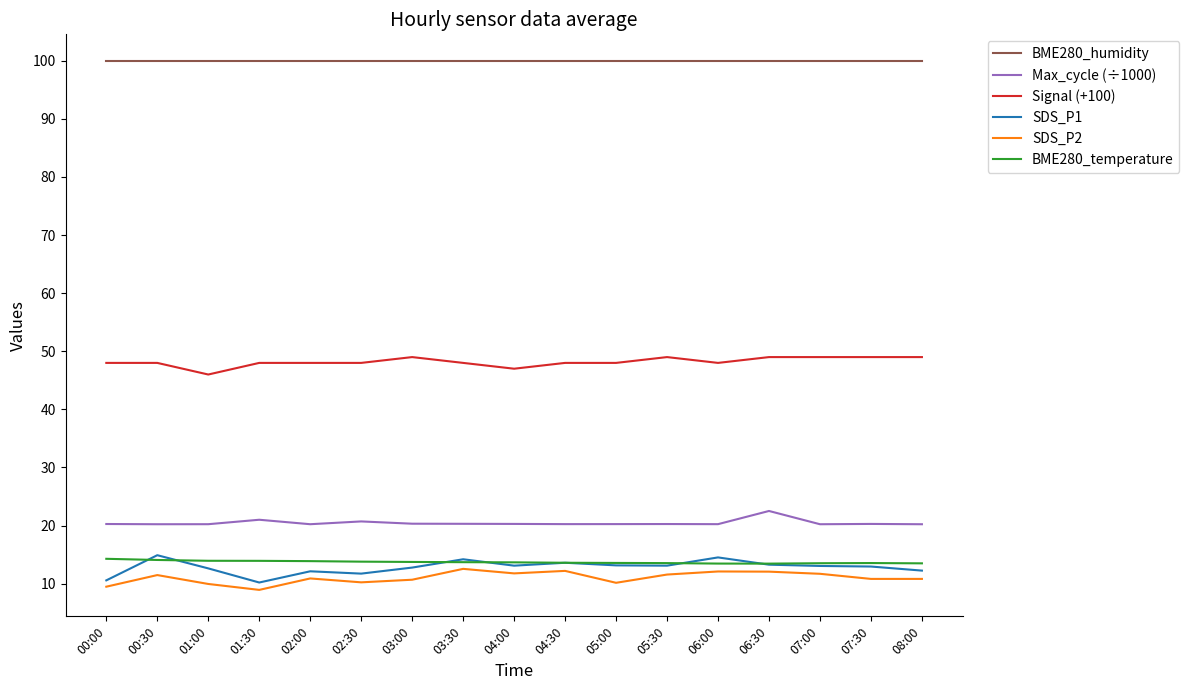

What is the highest value of the BME280_temperature series?

14.3